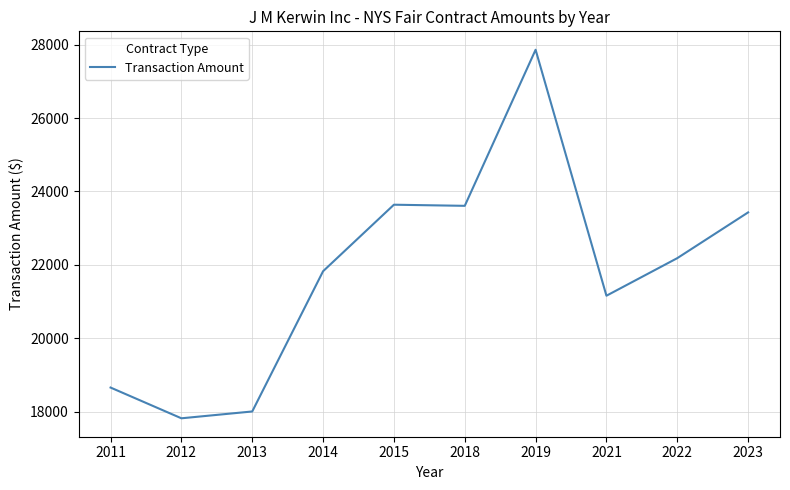

What is the ratio of the value at 2018 to the value at 2012?

1.3